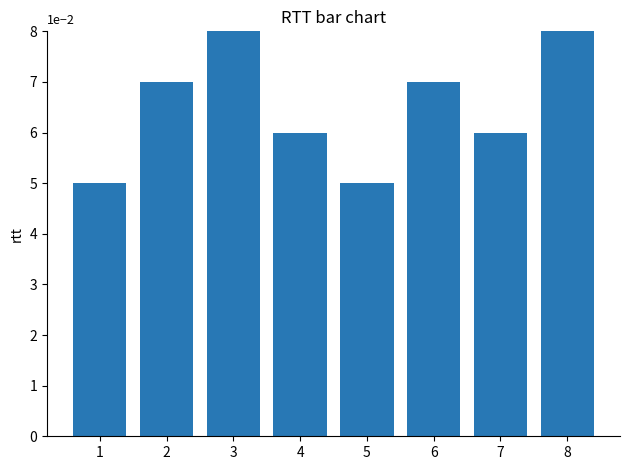

Does the chart contain any negative values?

No